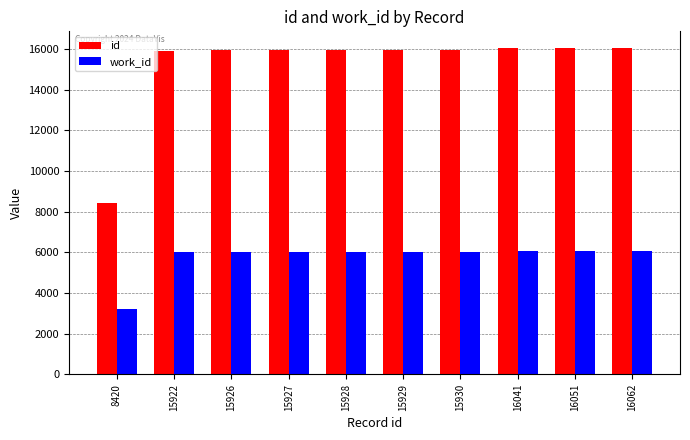

At 15922, list the series in order from largest to smallest.

id, work_id